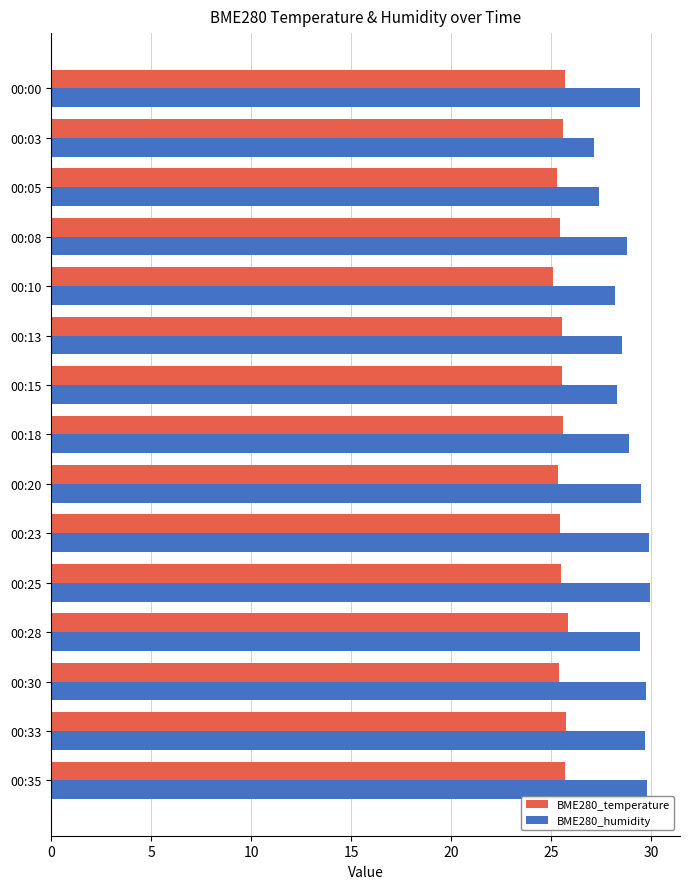

What are all the series names shown in the legend?

BME280_temperature, BME280_humidity